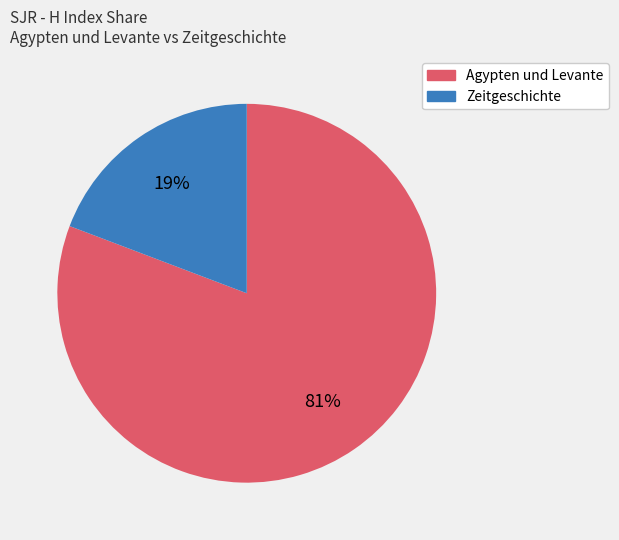

Which category has the biggest portion of the pie?

Agypten und Levante